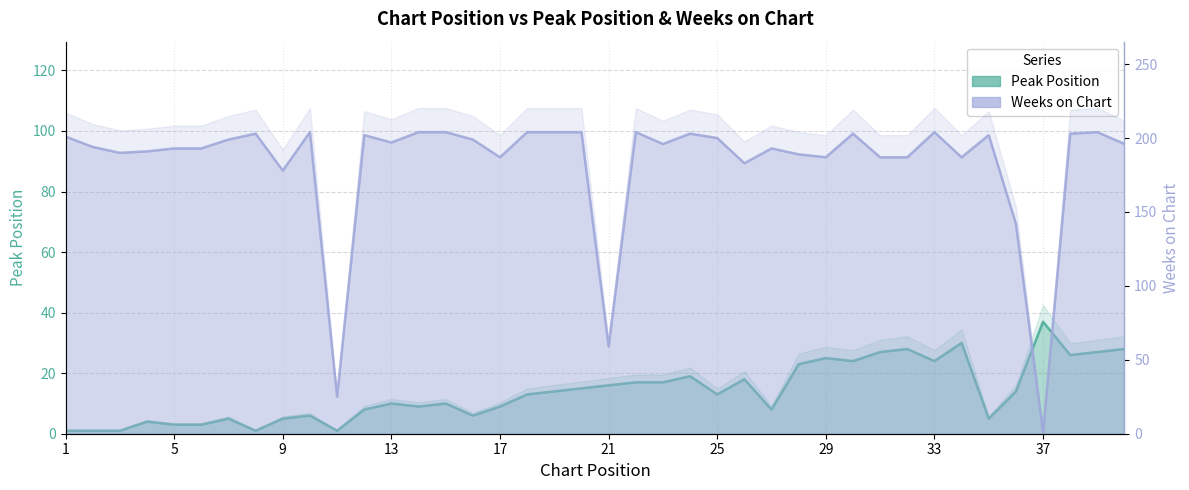

What is the maximum value for Peak Position?

37